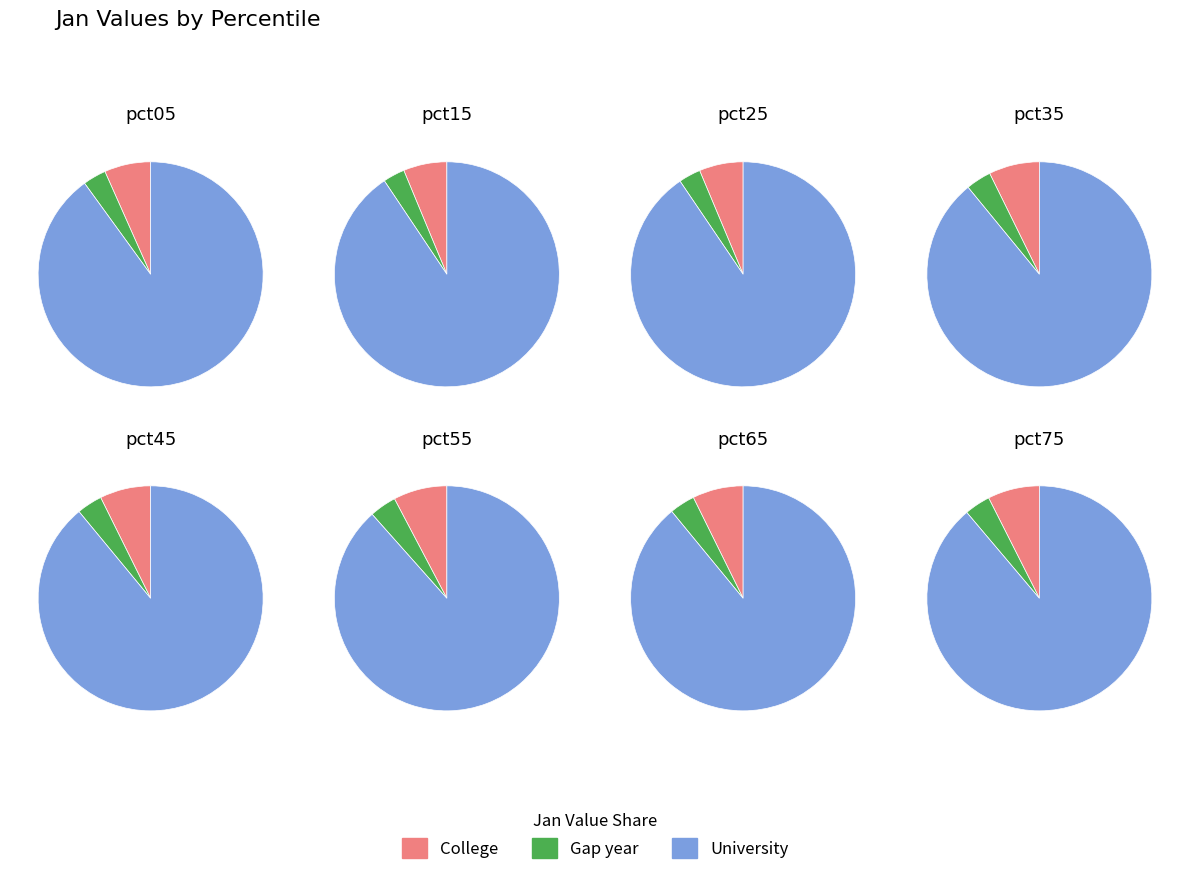

To the nearest percent, what is the difference between the largest and smallest slice percentages?

9%